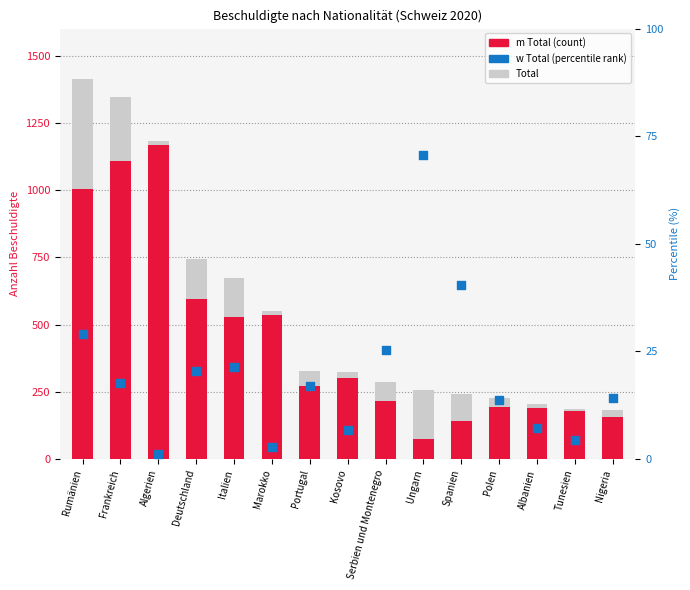

What are all the series names shown in the legend?

Total, m Total, w Total (percentile)